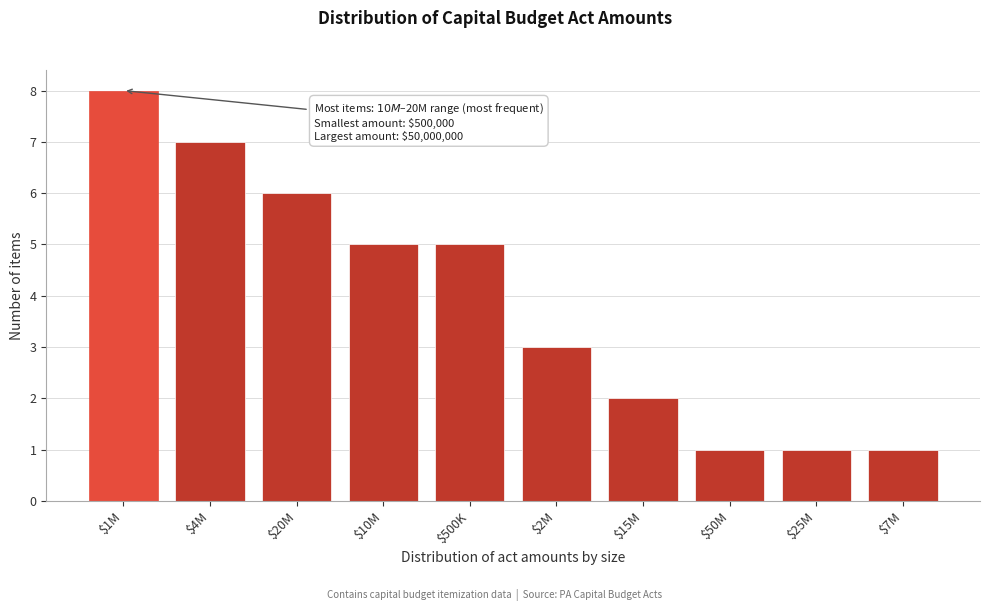

Reading left to right, transcribe all the data shown in this chart.

8	7	6	5	5	3	2	1	1	1